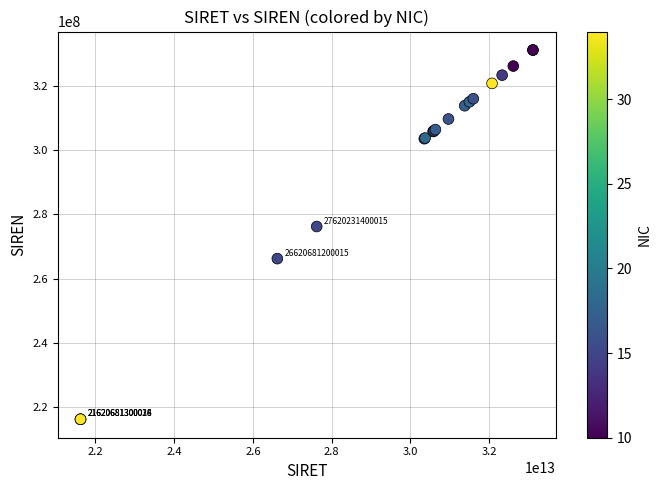

What Y value in the scatter plot is closest to 273674820?

276202314